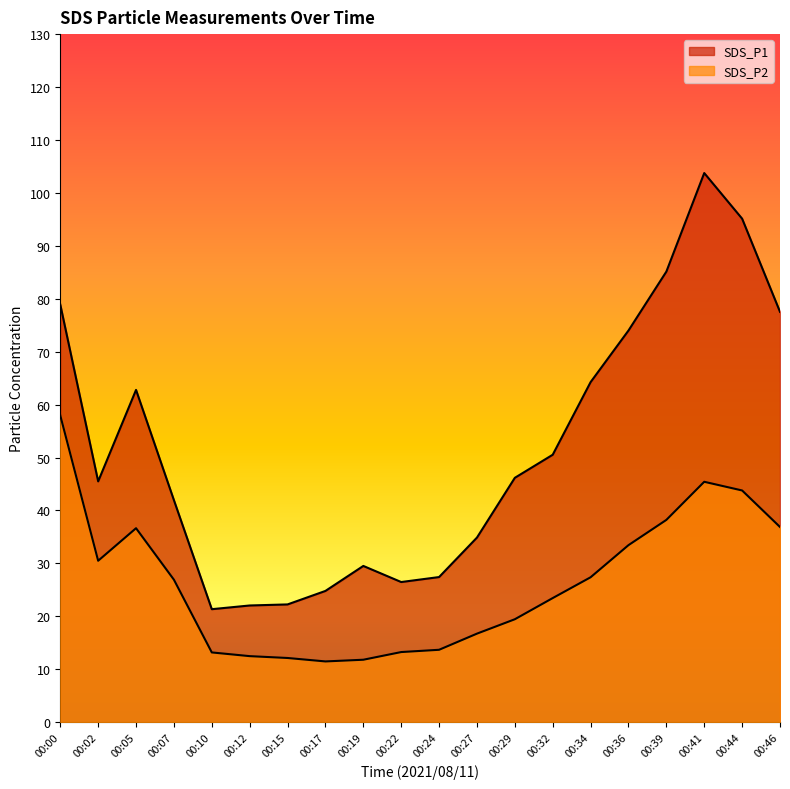

Reading left to right, list all the values displayed in this chart.

SDS_P1: 78.9	45.5	62.8	42.0	21.4	22.1	22.2	24.8	29.5	26.5	27.4	34.9	46.2	50.5	64.2	74.0	85.1	103.8	95.1	77.5
SDS_P2: 58.0	30.5	36.6	26.9	13.2	12.5	12.1	11.5	11.8	13.2	13.7	16.7	19.4	23.4	27.4	33.5	38.2	45.4	43.8	36.9